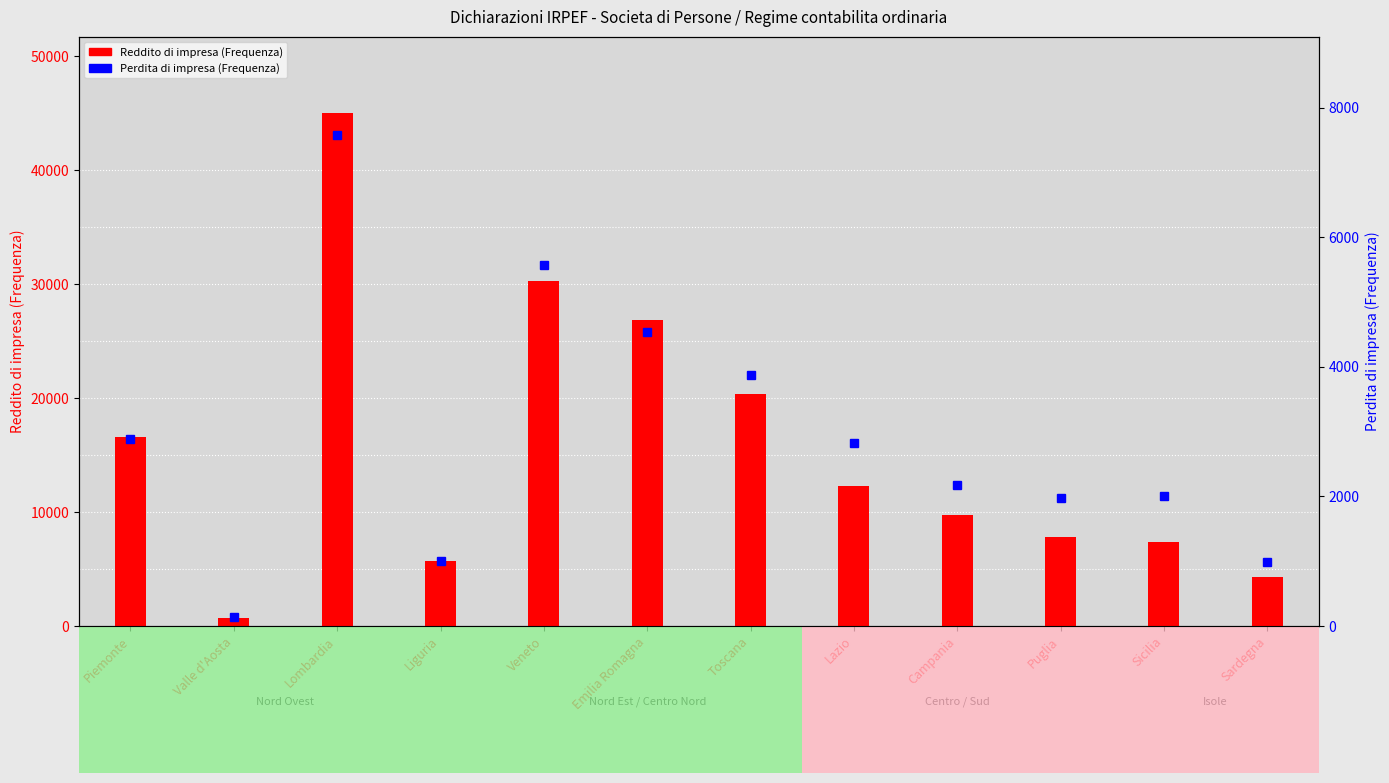

What is the difference between the Reddito di impresa (Frequenza) values at Lazio and Campania?

2502